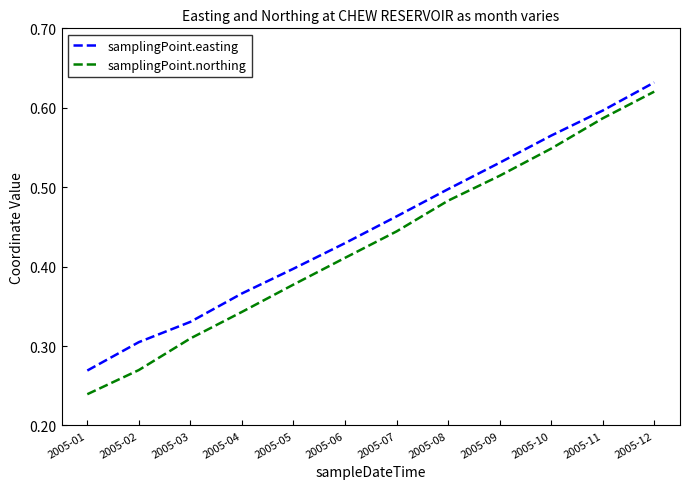

Which category has the lowest value in the samplingPoint.easting series?

2005-01